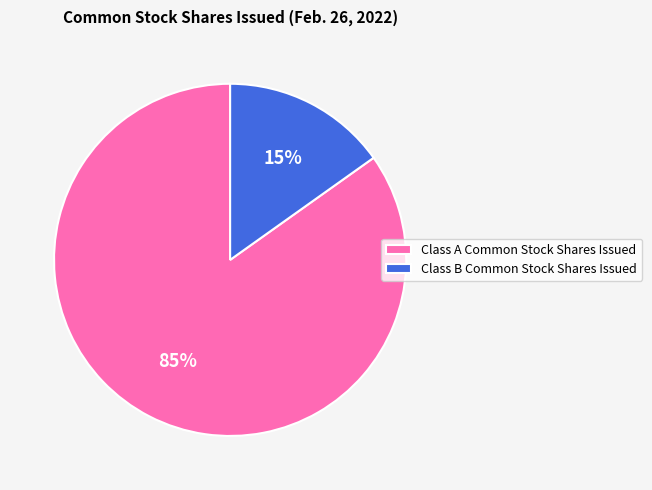

Does Class A Common Stock Shares Issued account for over 50% of the chart?

Yes